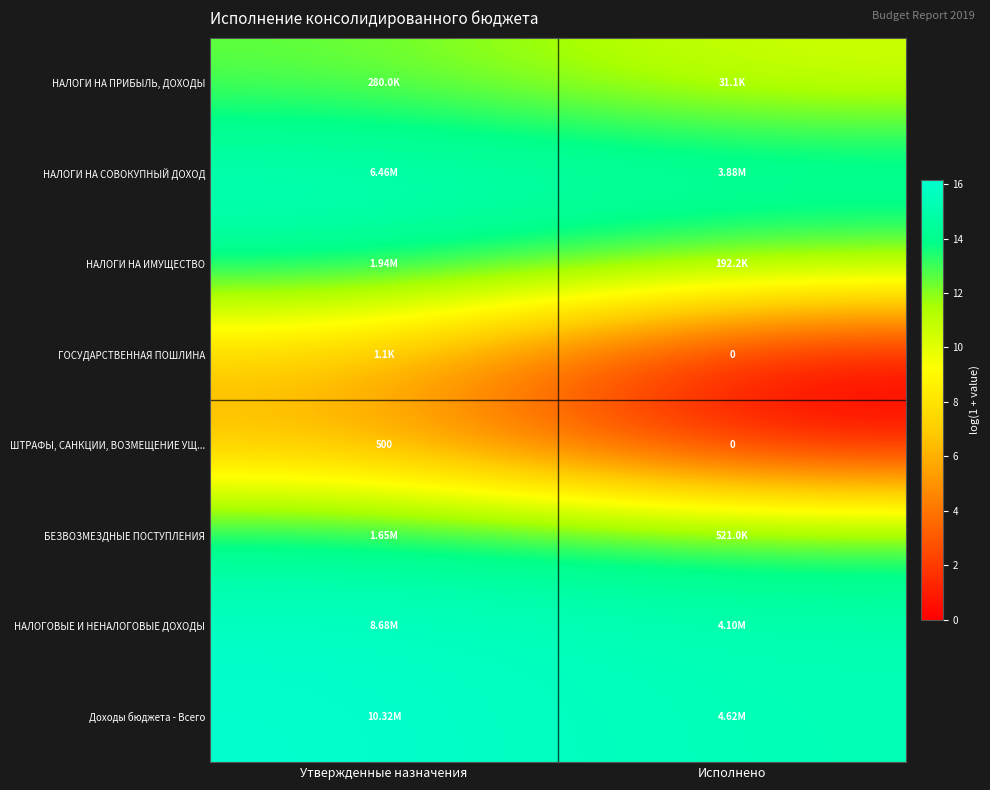

What is the average value of the БЕЗВОЗМЕЗДНЫЕ ПОСТУПЛЕНИЯ series?

13.7